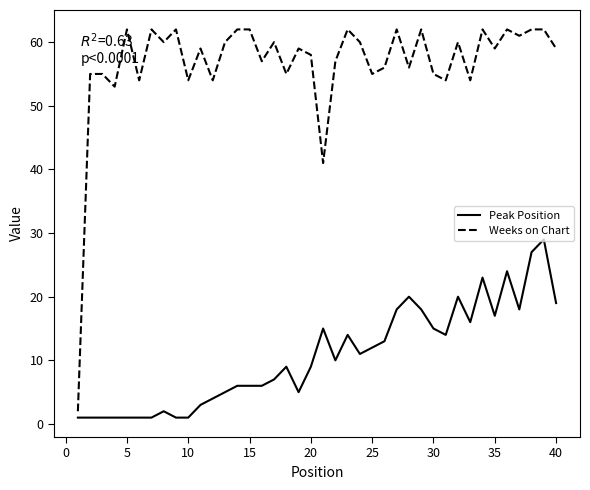

What is the greatest value displayed?

62